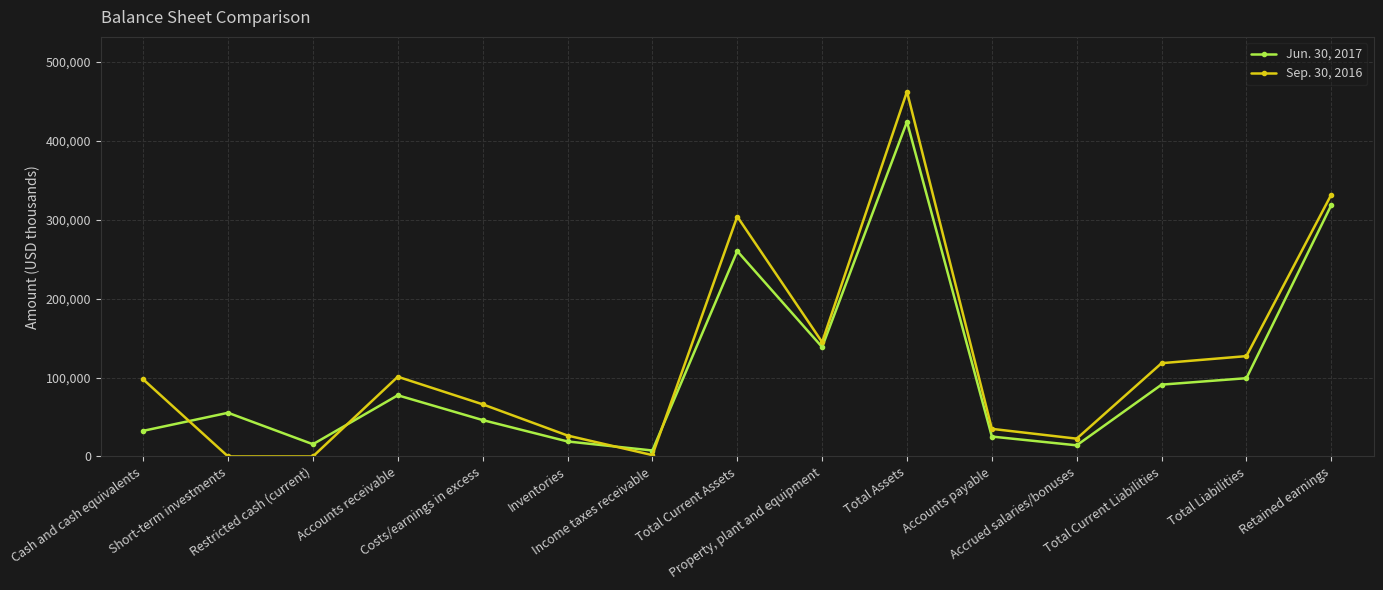

Is it true that Sep. 30, 2016 equals 0 at Short-term investments?

True